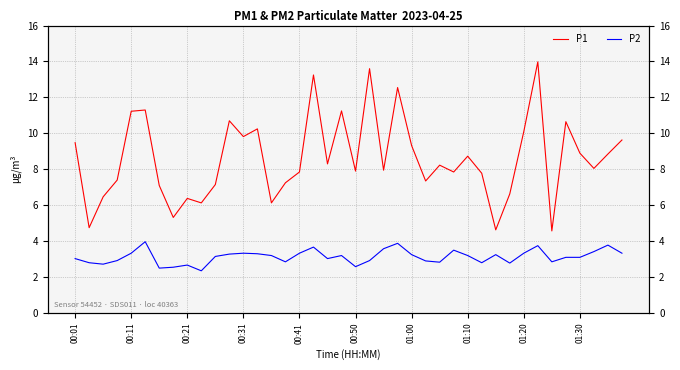

How many values in the P1 series exceed 8?

21